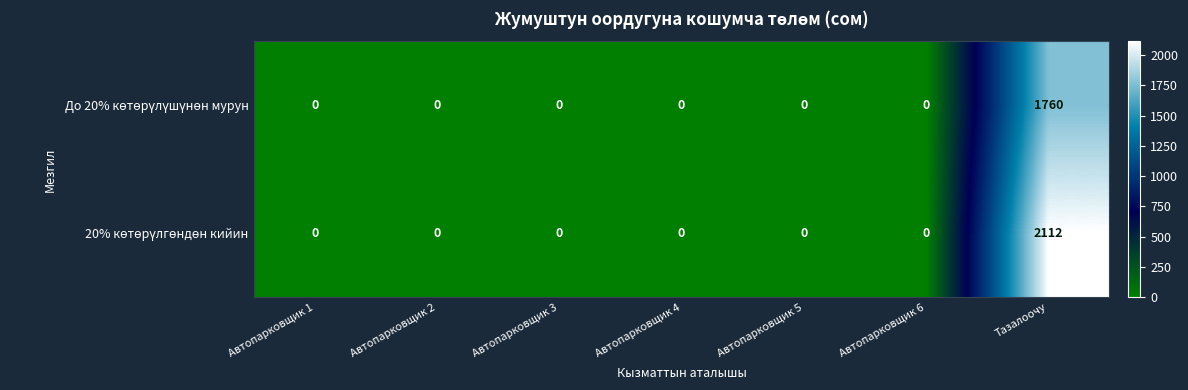

At which category is the sum across all series the highest?

Тазалоочу